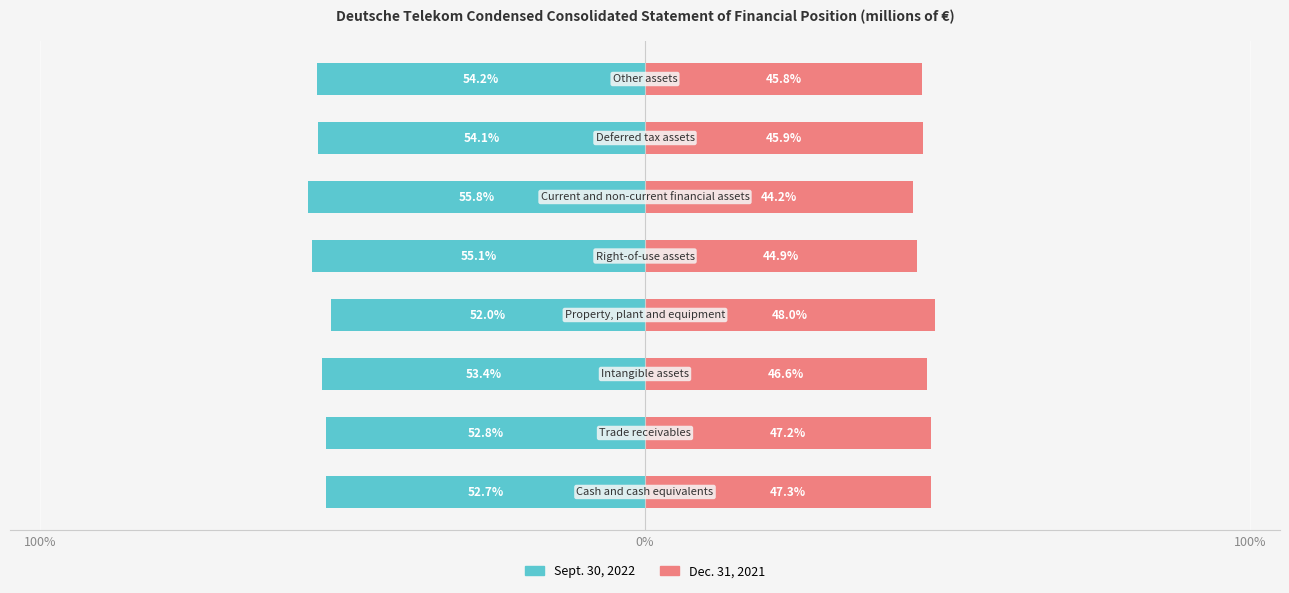

Reading right to left, extract all data points from this chart.

Sept. 30, 2022: -54.2	-54.1	-55.8	-55.1	-52.0	-53.4	-52.8	-52.7
Dec. 31, 2021: 45.8	45.9	44.2	44.9	48.0	46.6	47.2	47.3